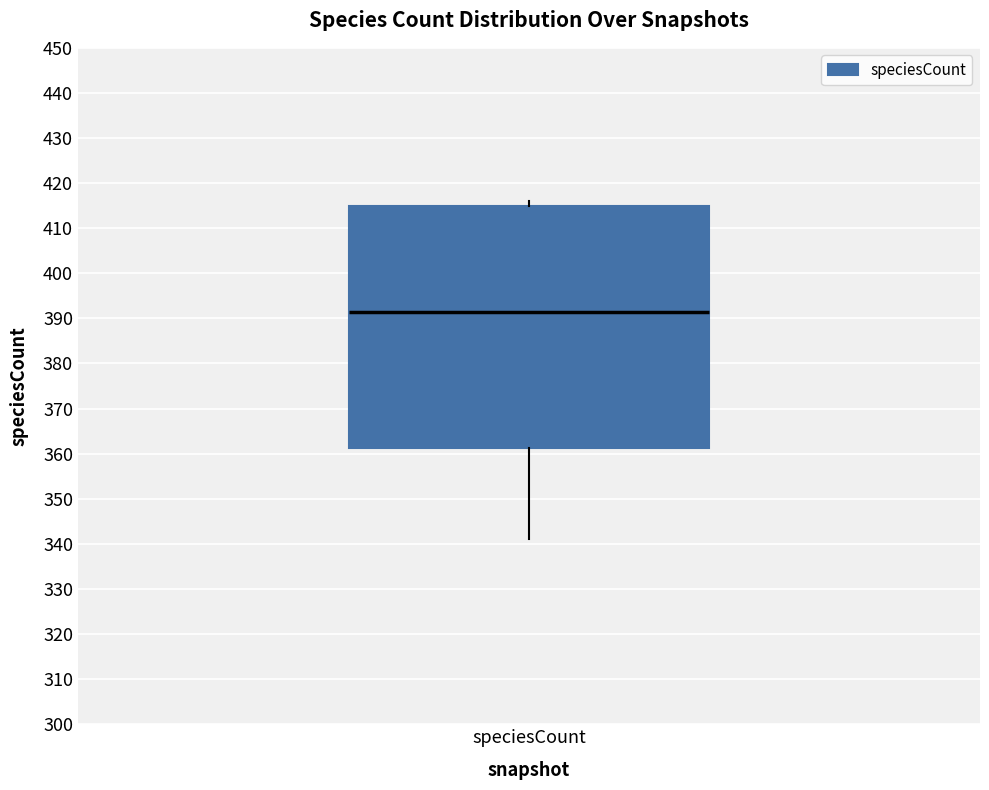

Transcribe this box plot: give where the median line is, the range the box spans, and where the two whiskers end, as read against the y-axis. The values are not printed on the chart, so give them approximately, as read against the axis.

median 392, box 361 to 415, whiskers 341 to 416